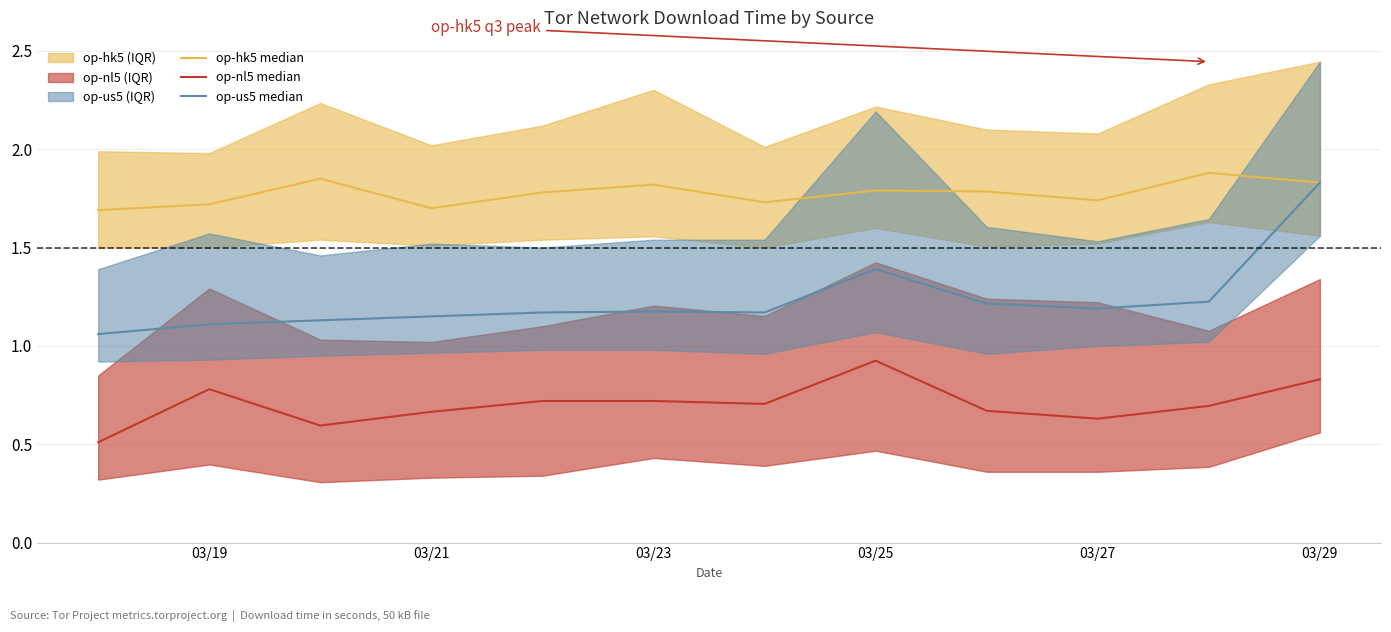

At which label is op-us5 median closest to 1?

03/19